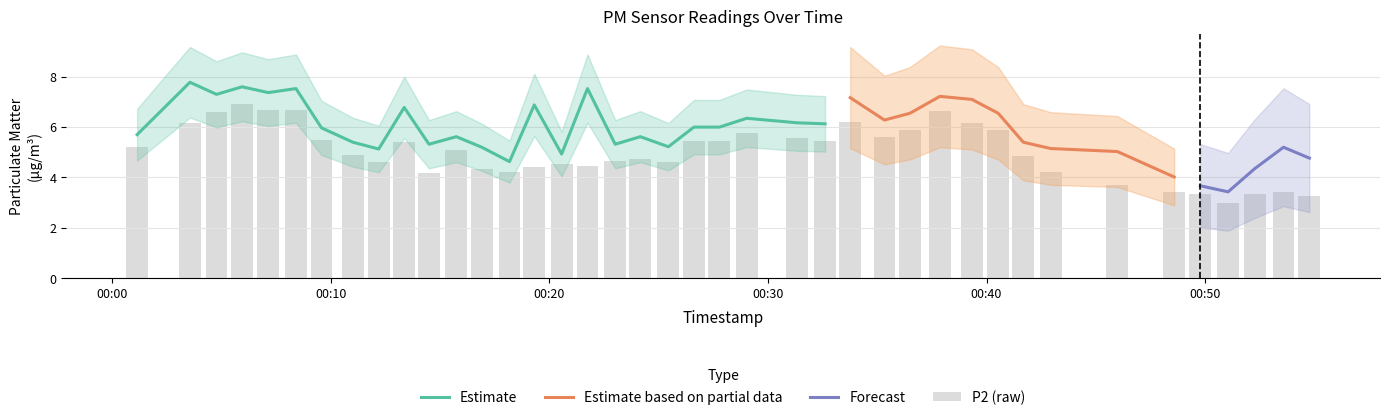

What is the difference between the maximum and minimum values?

3.9